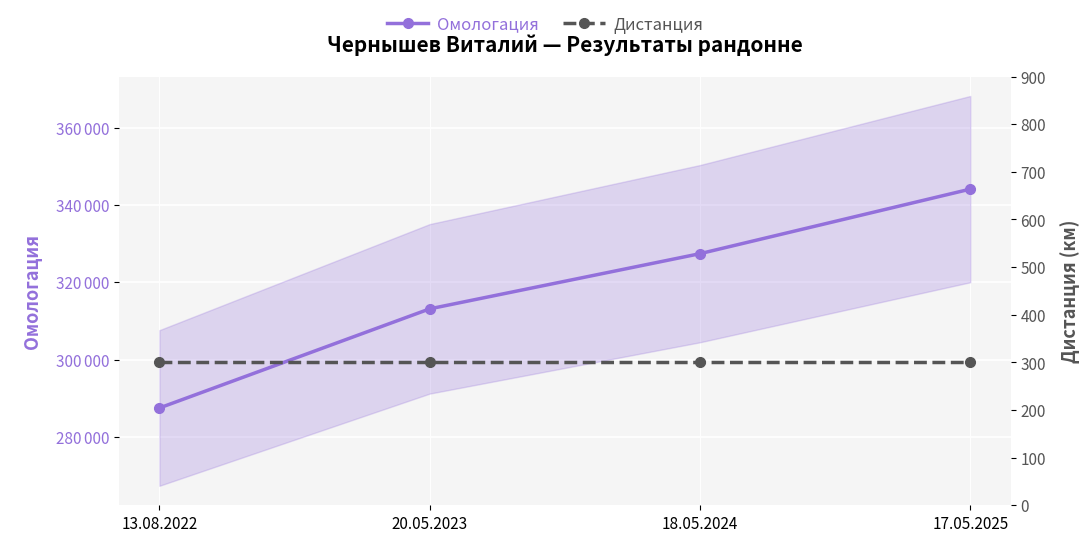

What is the sum of the Дистанция values at 13.08.2022 and 18.05.2024?

600